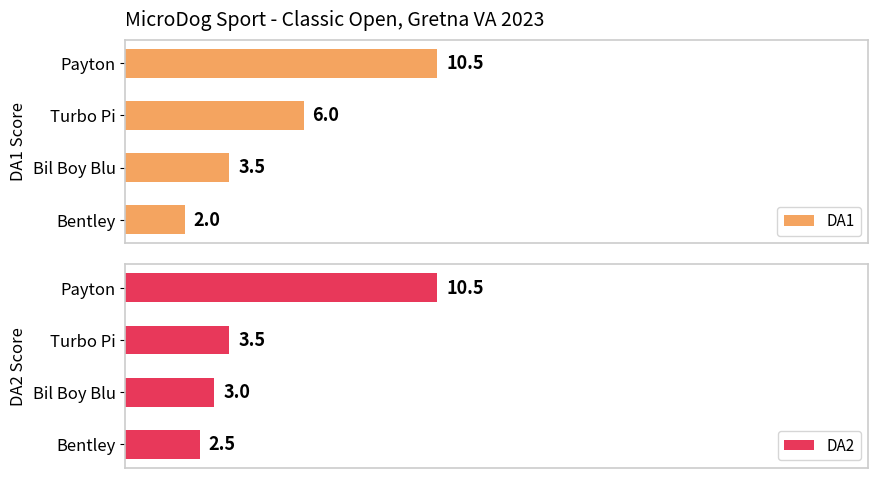

What is the value of the DA1 bar at the 1st from the left?

10.5